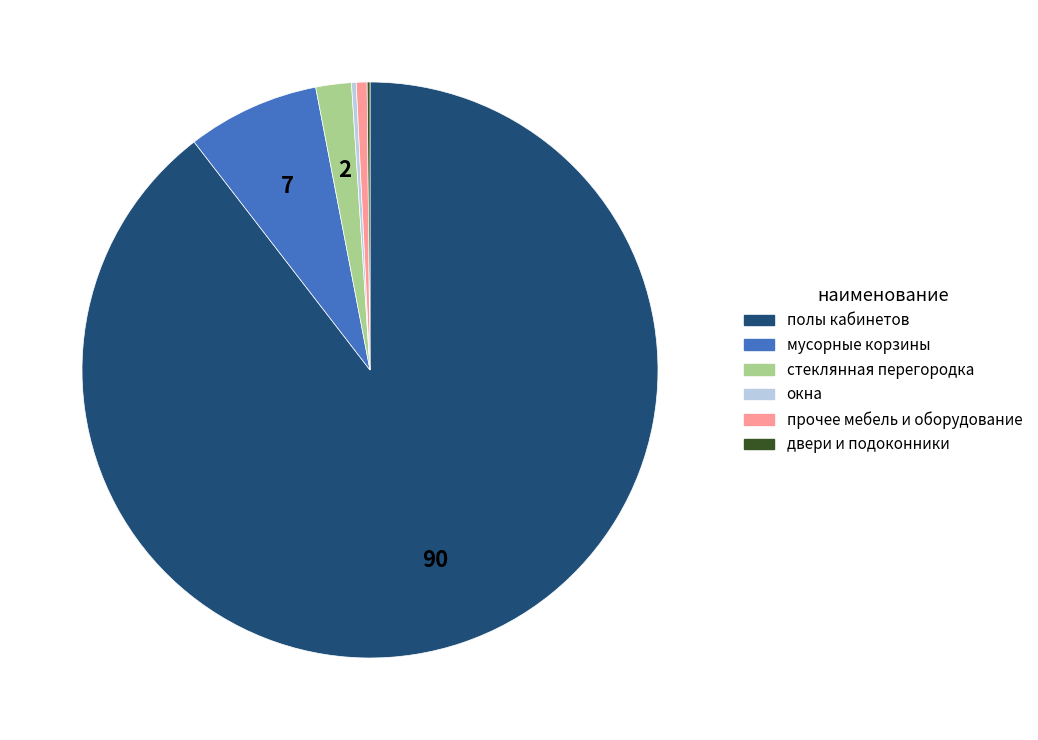

Does any single category account for the majority?

Yes